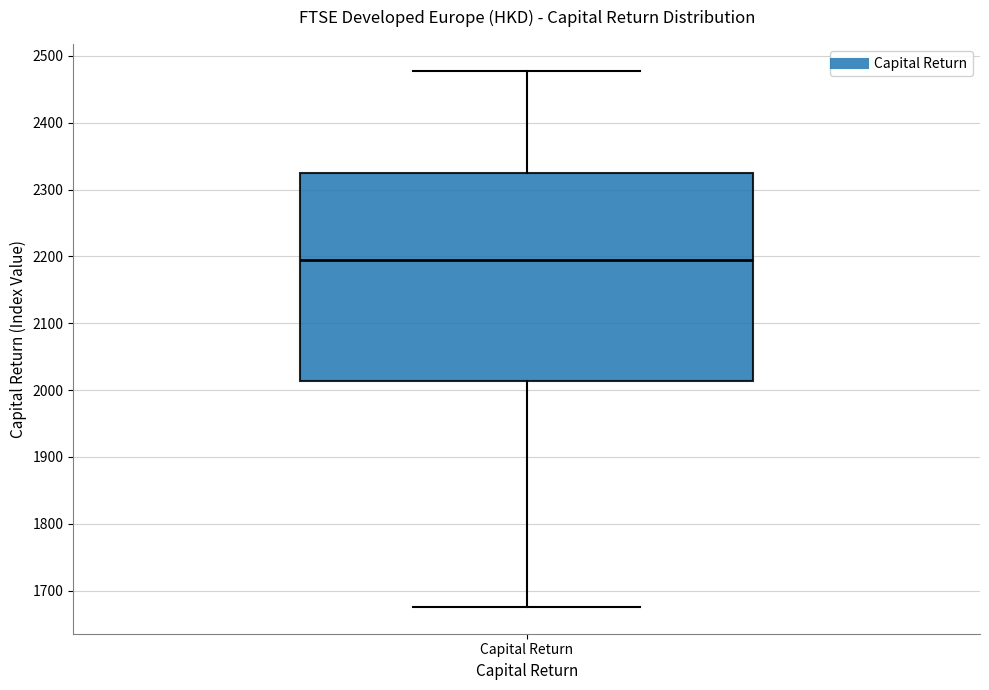

Transcribe this box plot: give where the median line is, the range the box spans, and where the two whiskers end, as read against the y-axis. The values are not printed on the chart, so give them approximately, as read against the axis.

median 2190, box 2010 to 2320, whiskers 1680 to 2480